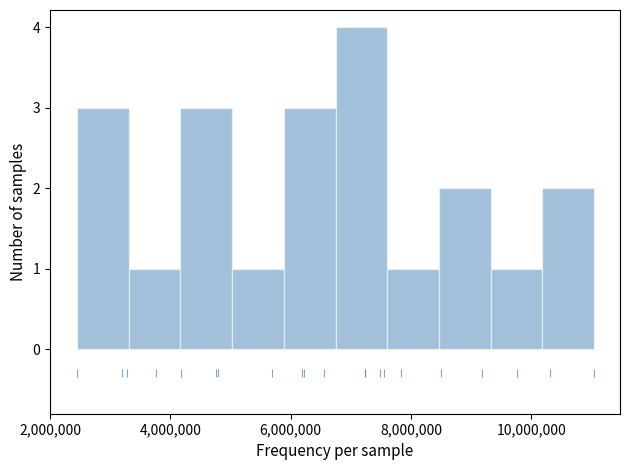

Reading left to right, list every bar in this chart as the range it spans on the x-axis followed by its height. Neither the bar edges nor the heights are printed on the chart, so give them approximately, as read against the axes.

2400000 to 3400000: 3
3400000 to 4200000: 1
4200000 to 5000000: 3
5000000 to 5800000: 1
5800000 to 6800000: 3
6800000 to 7600000: 4
7600000 to 8400000: 1
8400000 to 9400000: 2
9400000 to 10200000: 1
10200000 to 11000000: 2